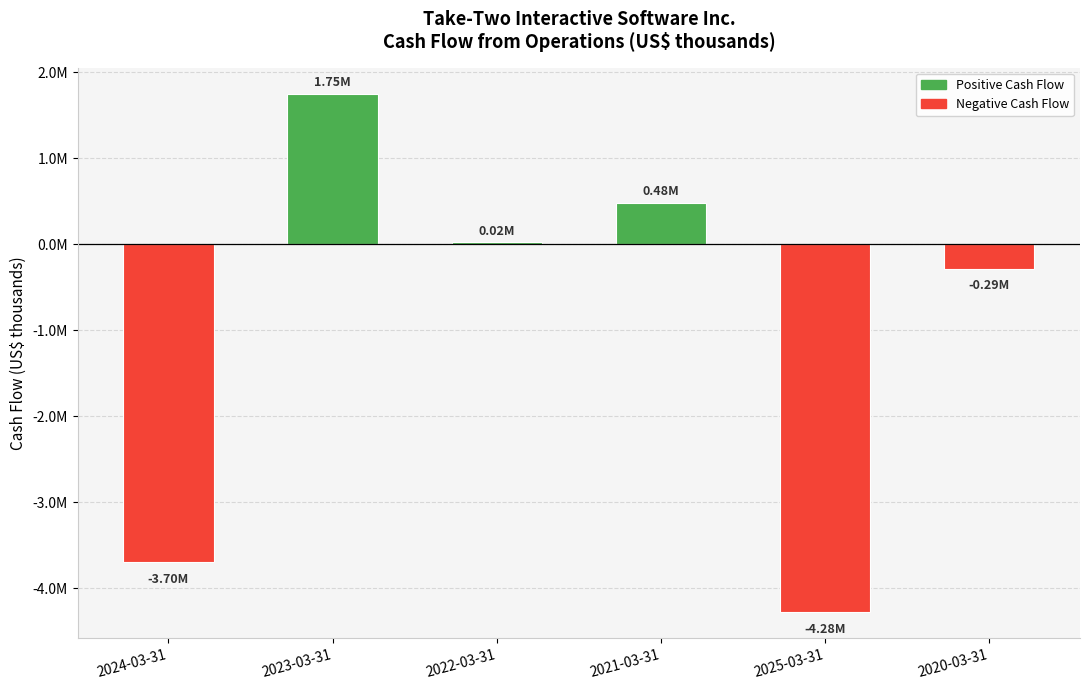

What is the sum of the values at 2020-03-31 and 2021-03-31?

198024